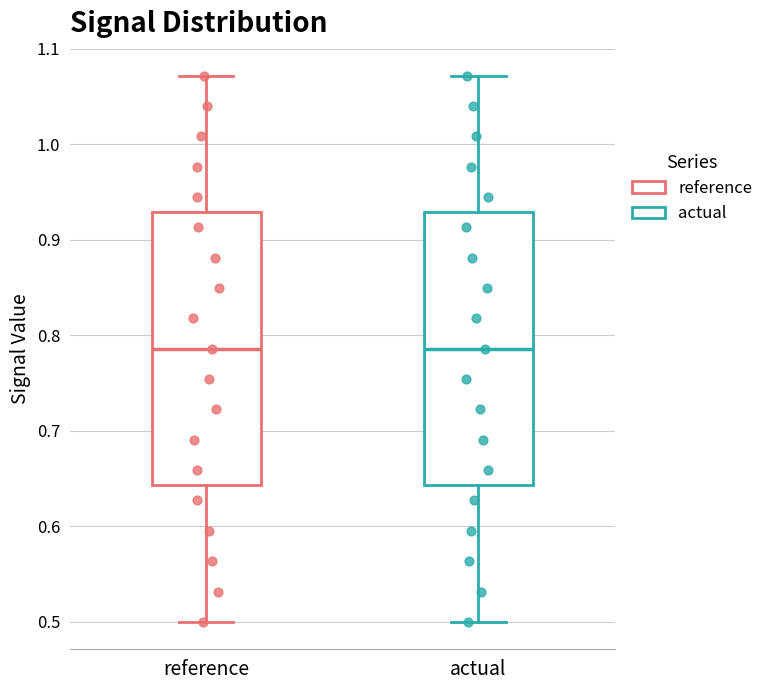

Reading left to right, transcribe this box plot: for each box, give where its median line is, the range the box spans, and where its two whiskers end, as read against the y-axis. The values are not printed on the chart, so give them approximately, as read against the axis.

reference: median 0.79, box 0.64 to 0.93, whiskers 0.50 to 1.07
actual: median 0.79, box 0.64 to 0.93, whiskers 0.50 to 1.07